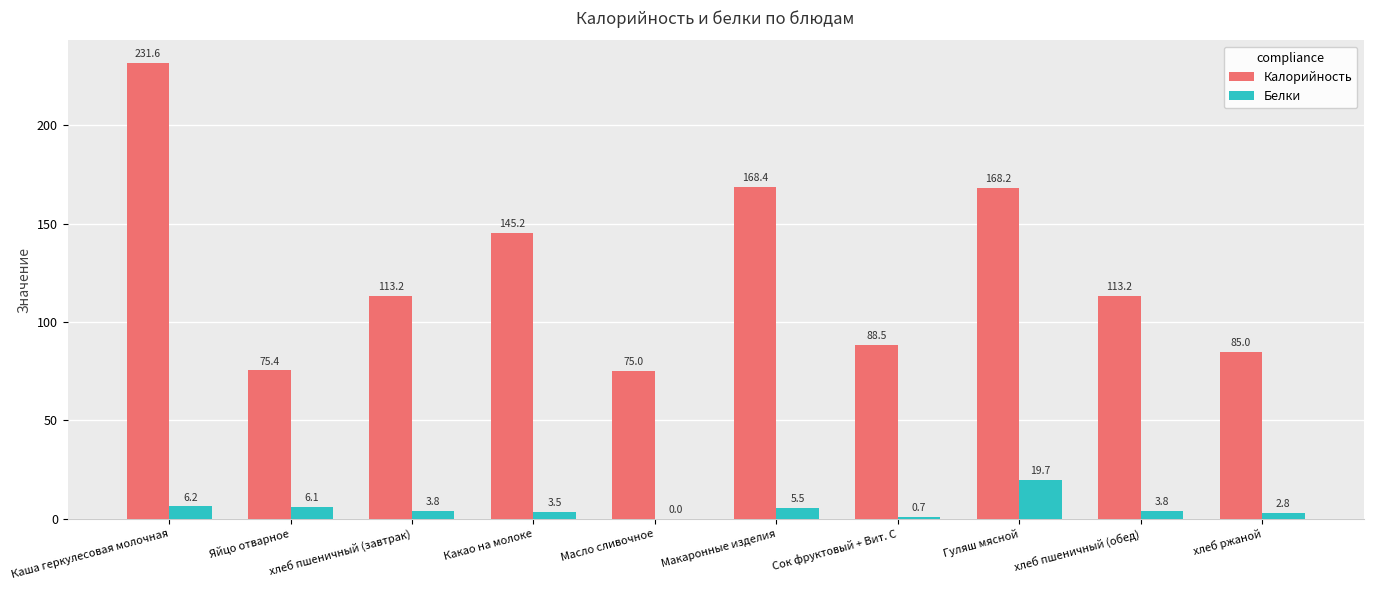

Is it true that Калорийность equals 145.2 at Какао на молоке?

True